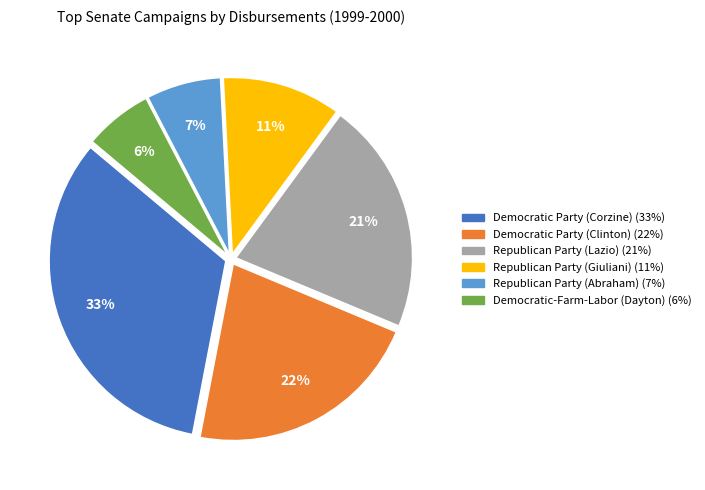

Does Republican Party (Abraham) account for over 50% of the chart?

No